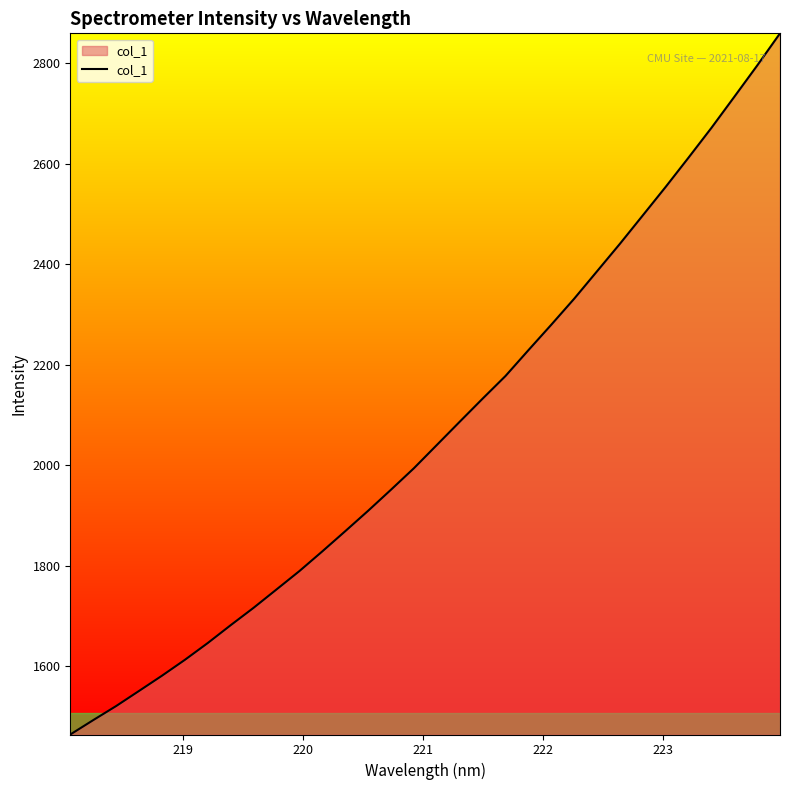

What is the difference between the maximum and minimum values?

1395.8